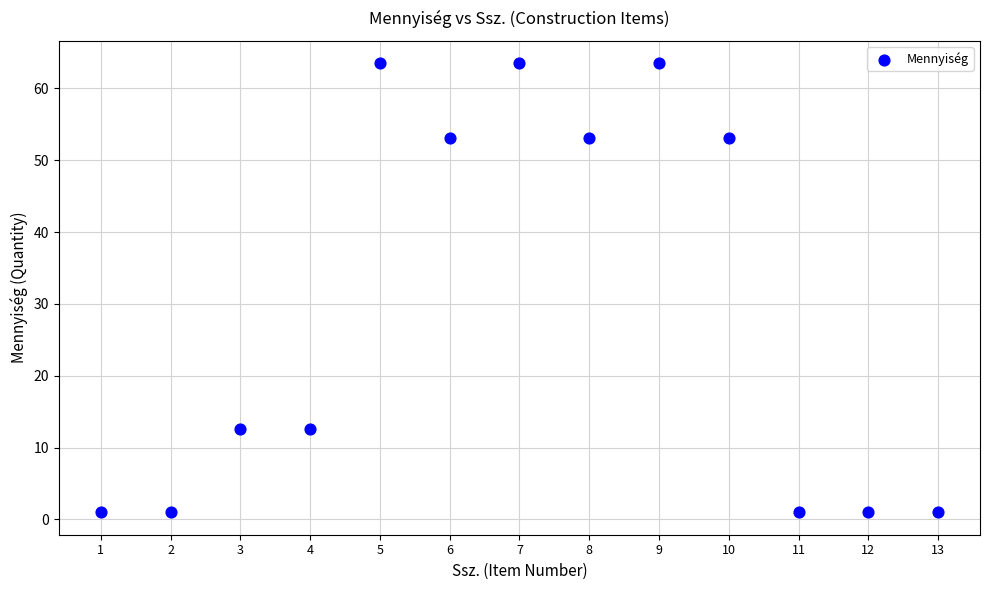

What is the range of Y values (max minus min)?

62.5